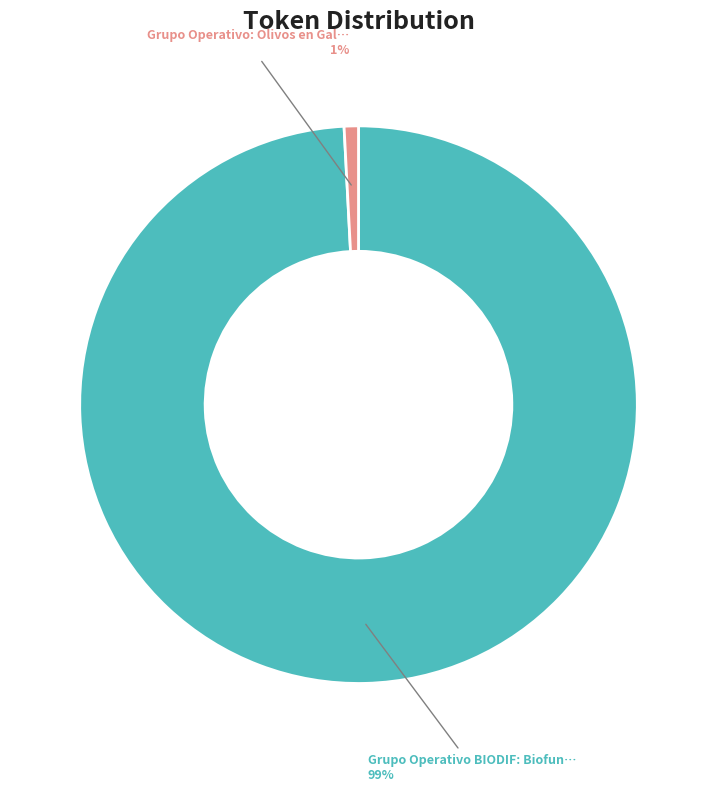

Is there any slice that represents more than half of the pie?

Yes